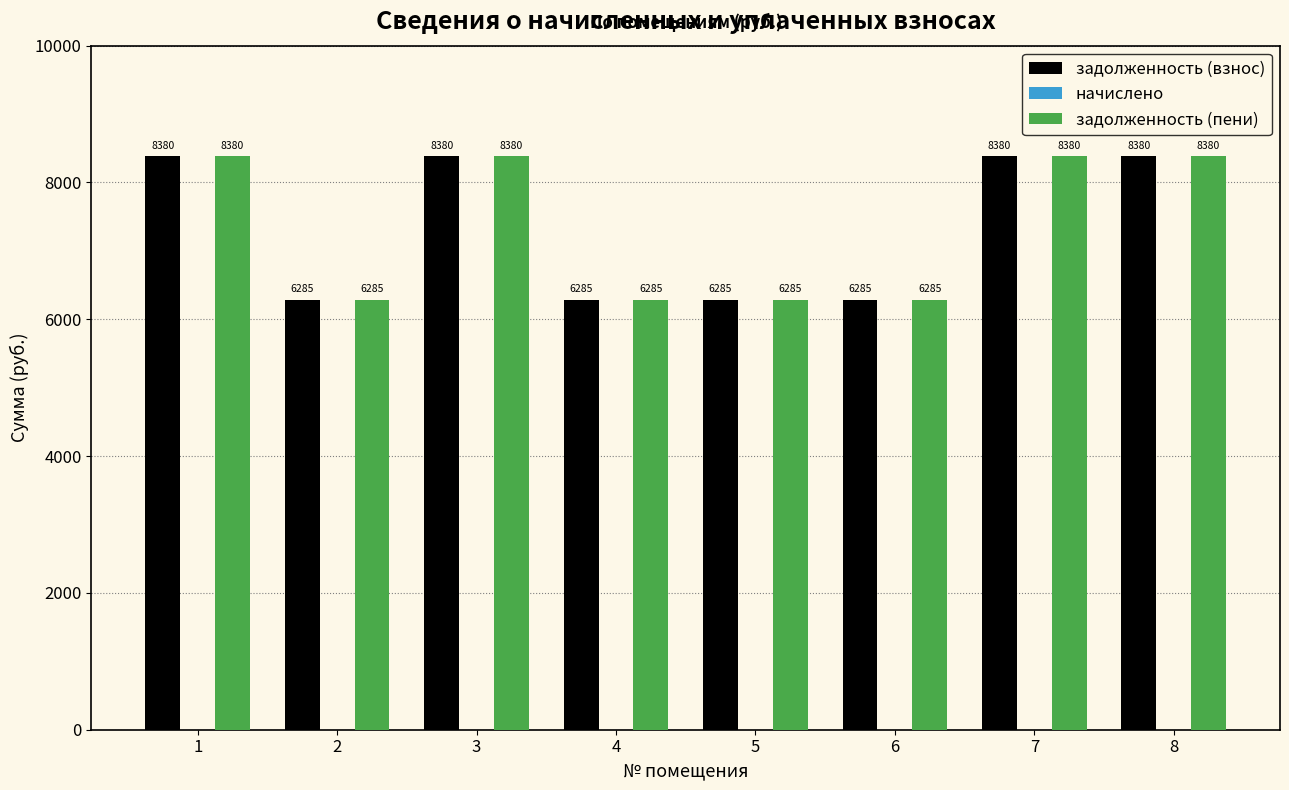

The value of задолженность (пени) at 8 is 14469.3. True or false?

False